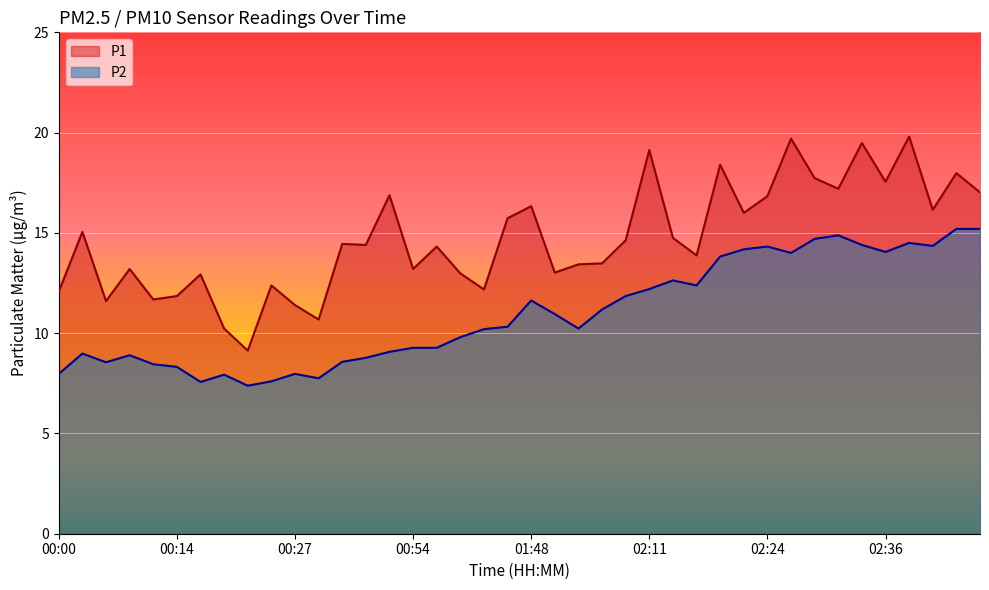

Which series has the largest range (max minus min)?

P1